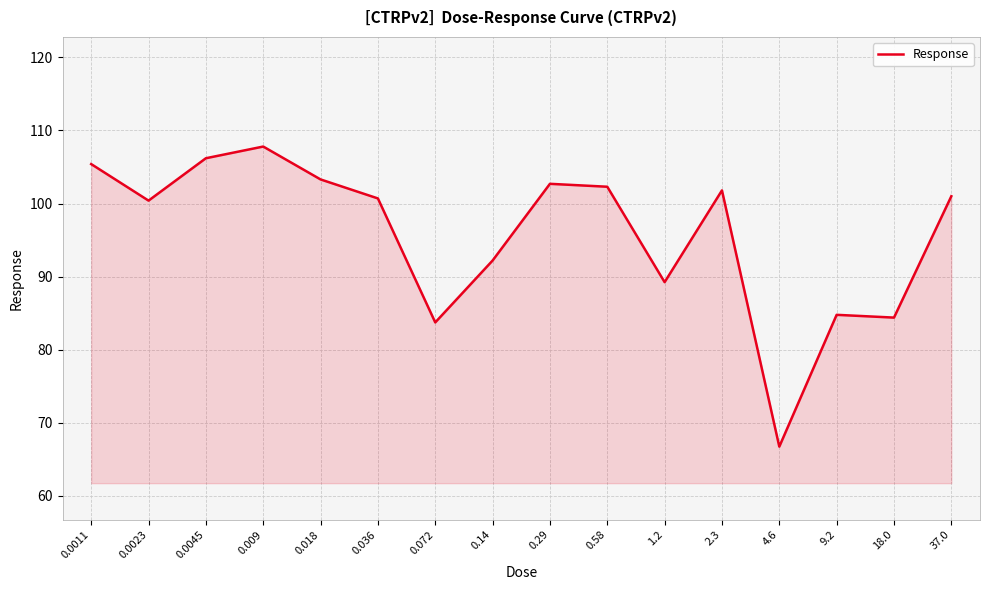

What is the maximum value shown in the chart?

107.8